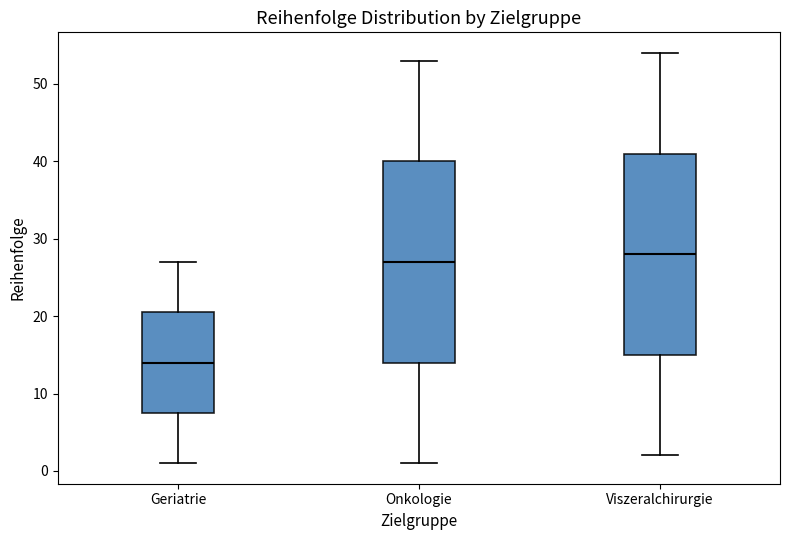

Where is the lower edge of the box for Viszeralchirurgie on the y-axis? The values are not printed on the chart, so give them approximately, as read against the axis.

15